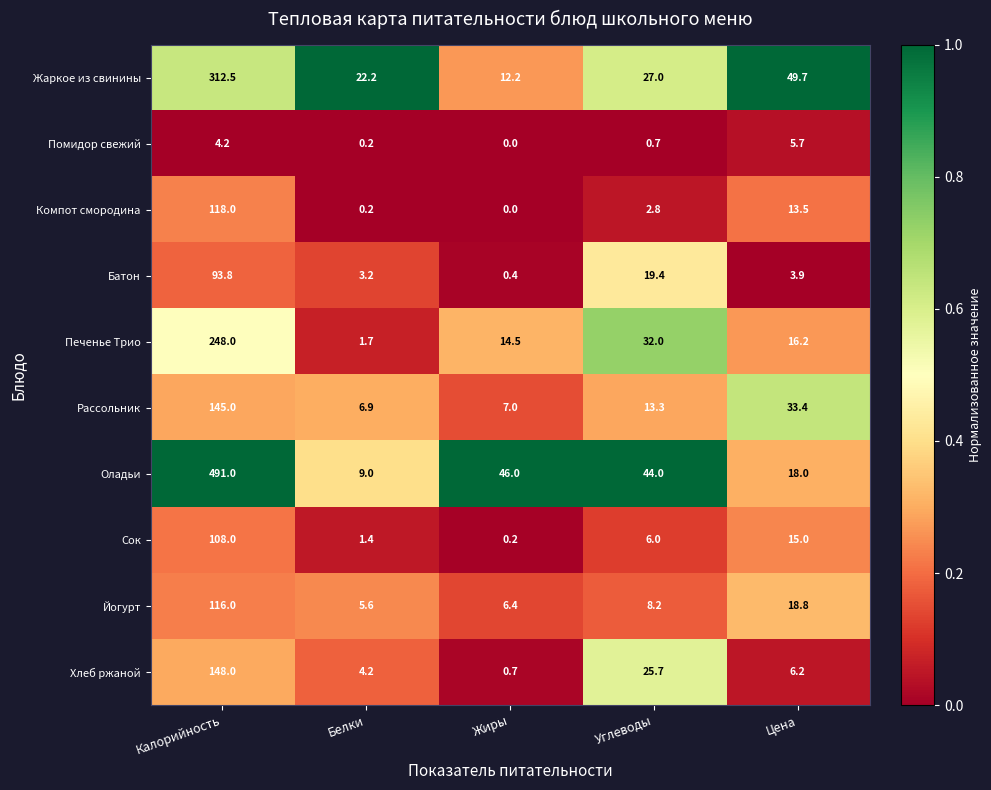

What is the total value across all series at Углеводы?

179.1